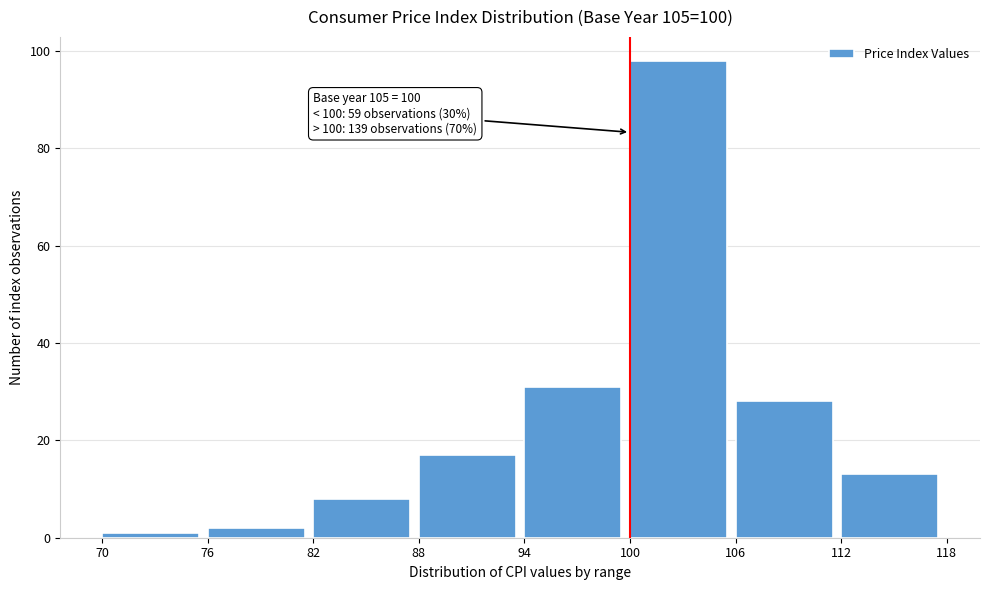

Which range on the x-axis has the tallest bar?

100 to 106